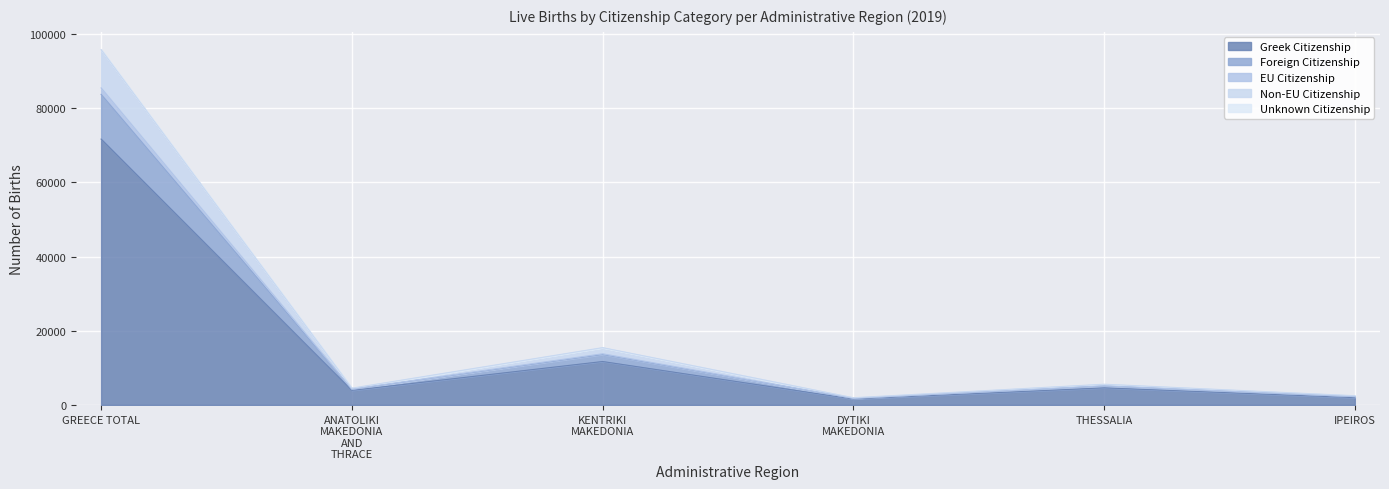

At which category is the sum across all series the highest?

GREECE TOTAL